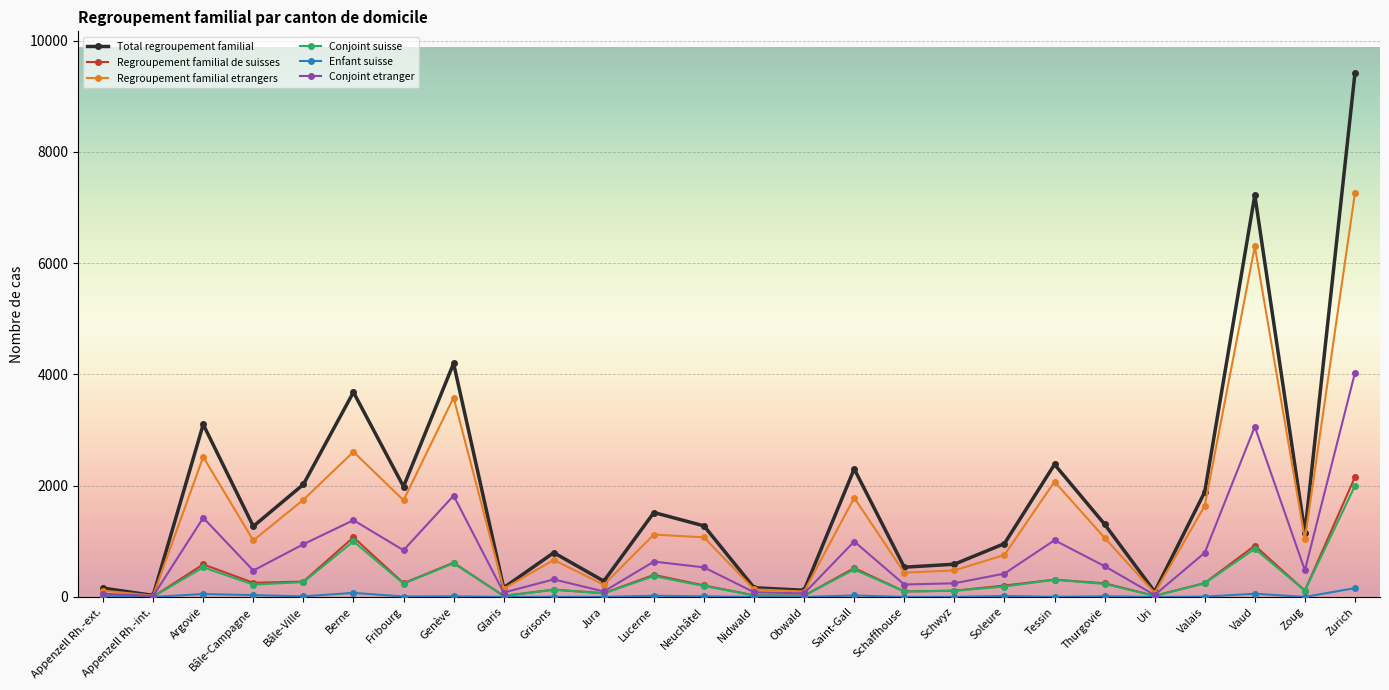

True or false: Conjoint etranger has more than 0 points higher than both neighbors.

True